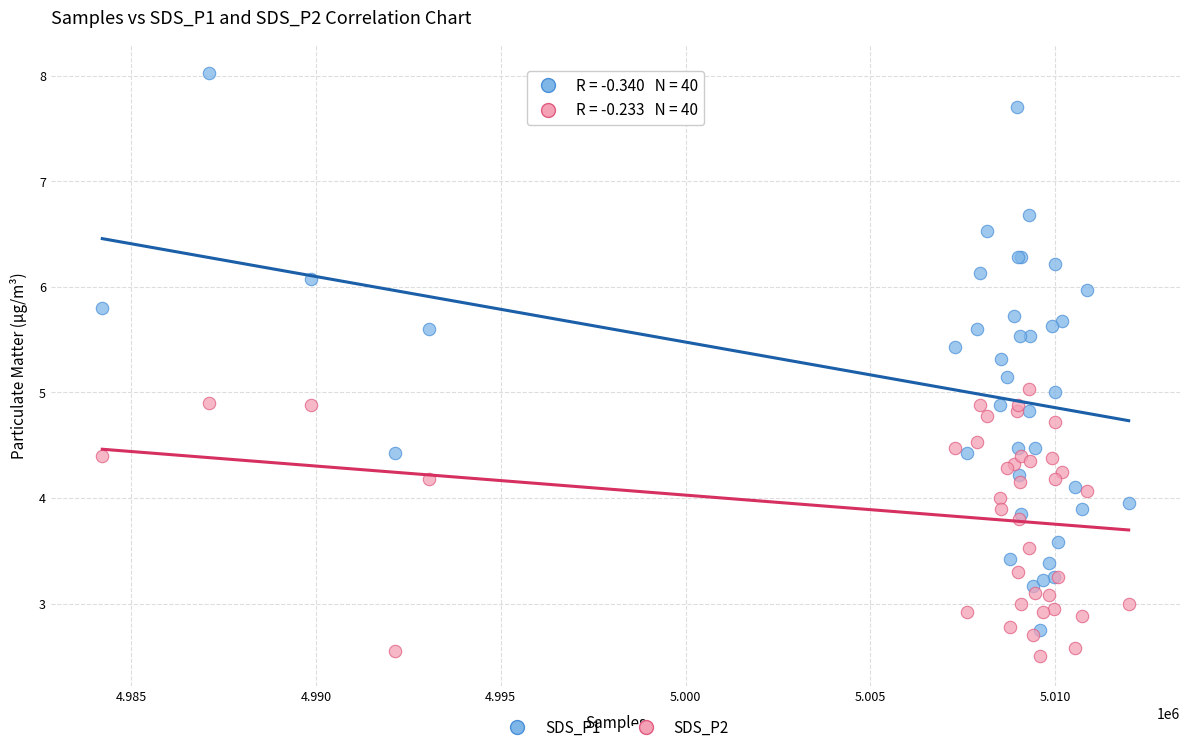

What are all the series names shown in the legend?

SDS_P1, SDS_P2